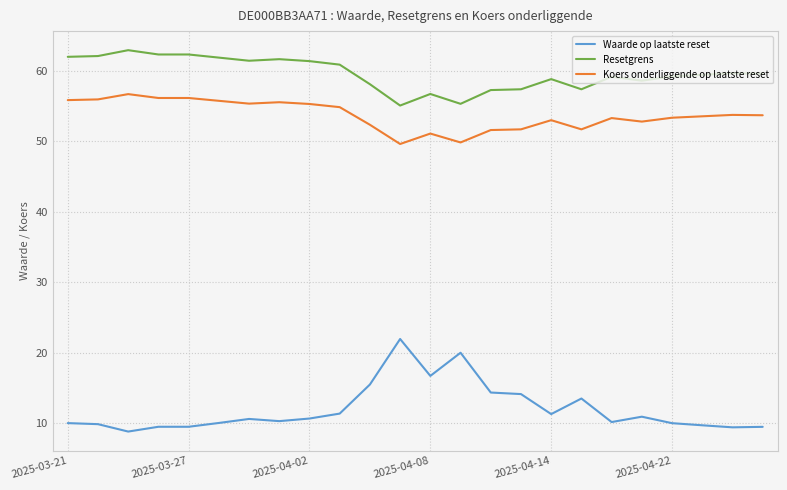

True or false: Koers onderliggende op laatste reset and Resetgrens intersect in this chart.

False